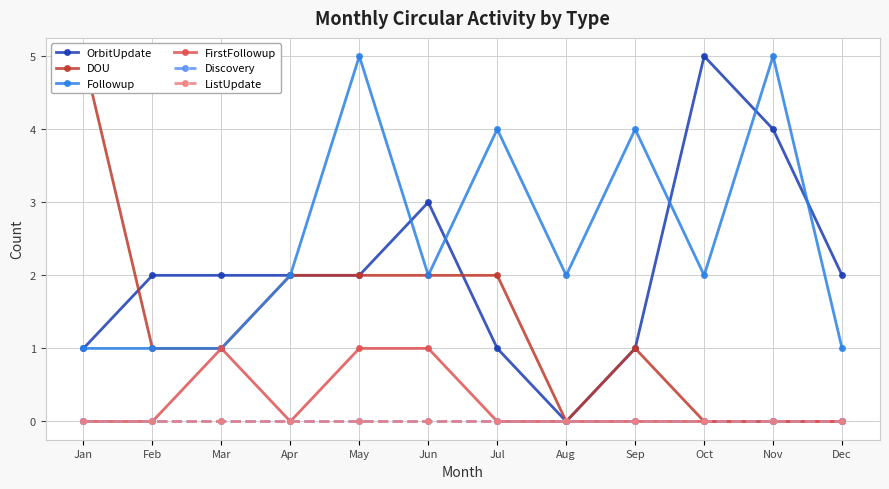

True or false: Discovery and FirstFollowup intersect in this chart.

False